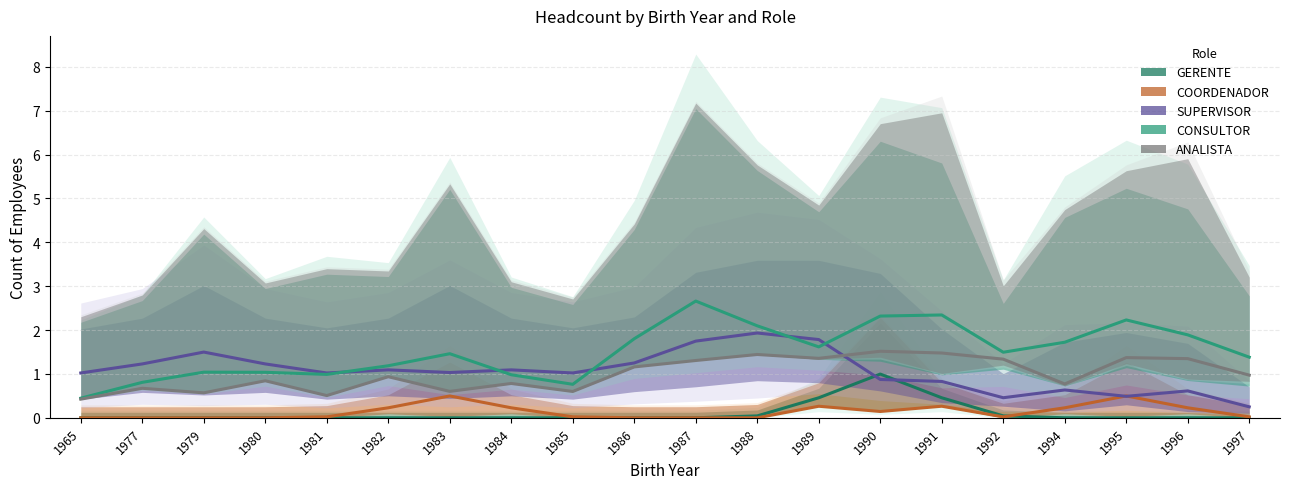

Where does the SUPERVISOR series first go above 1?

1965